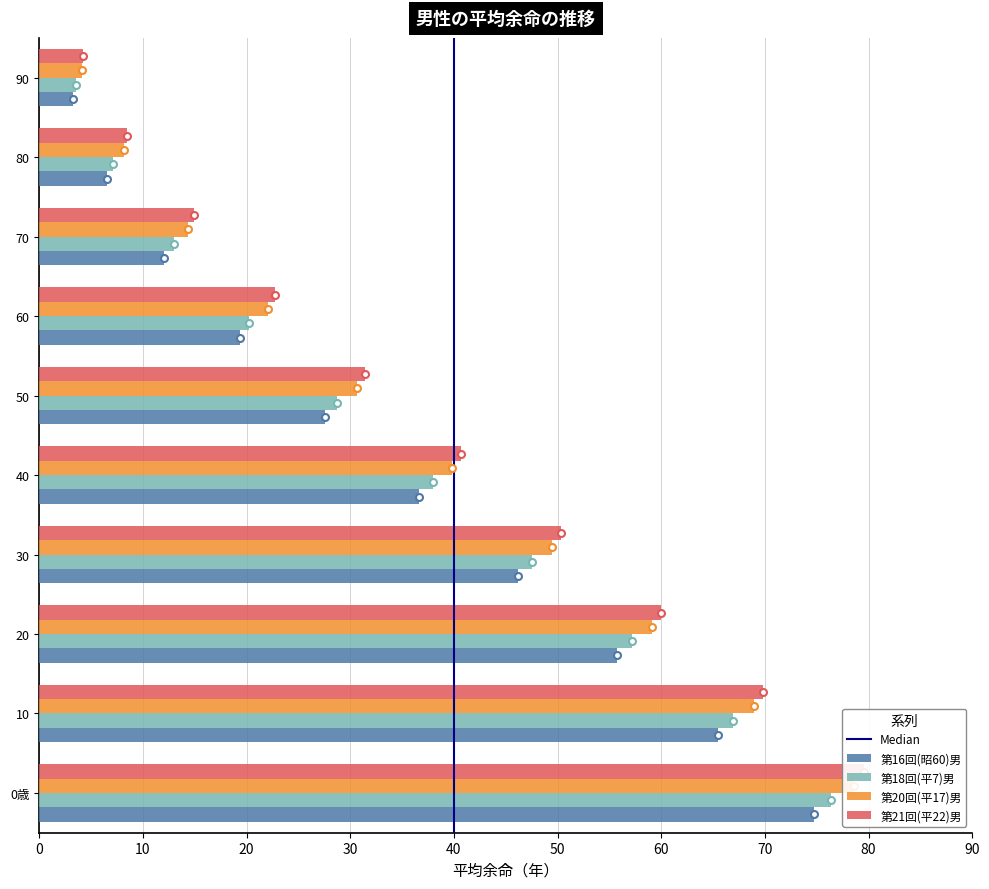

Which series has the largest range (max minus min)?

第21回(平22)男